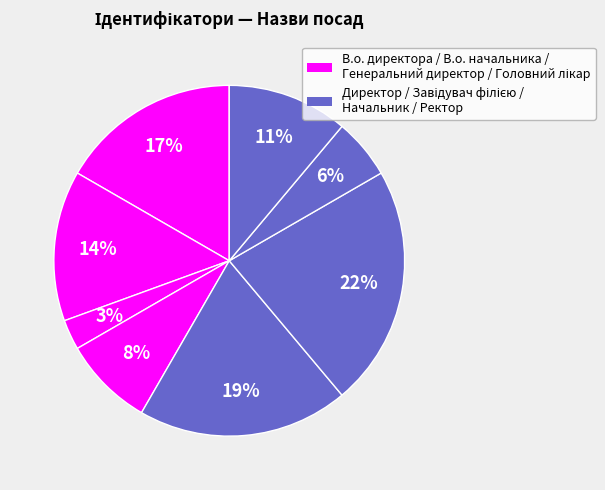

Does any single category account for the majority?

No